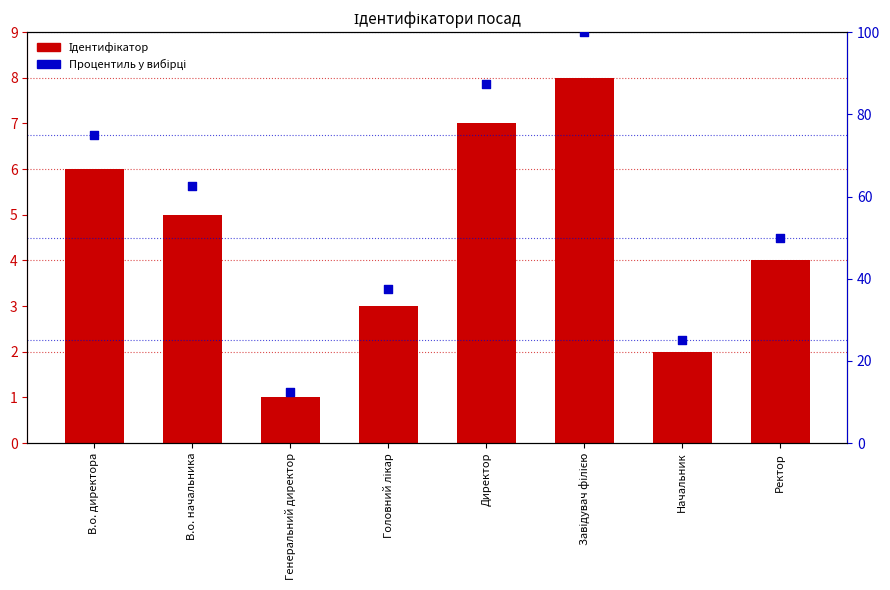

Which series has the widest spread of Y values?

Процентиль у вибірці